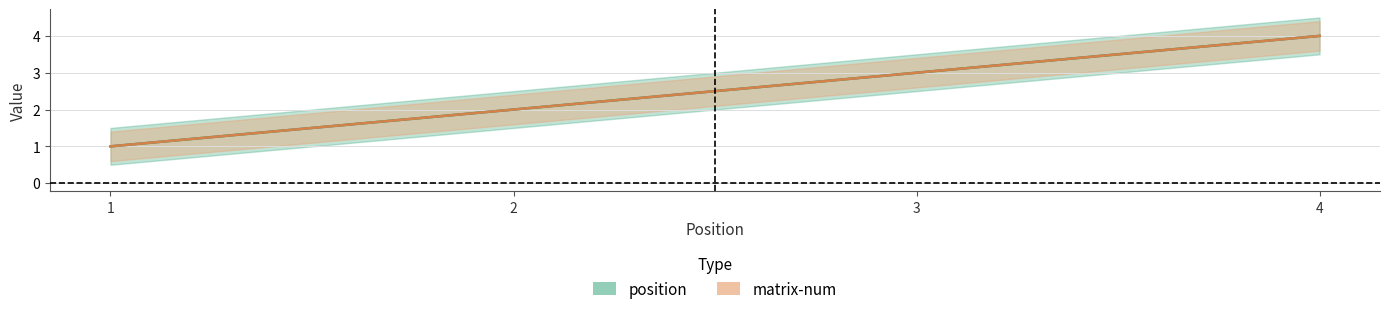

What is the sum of all matrix-num values?

10